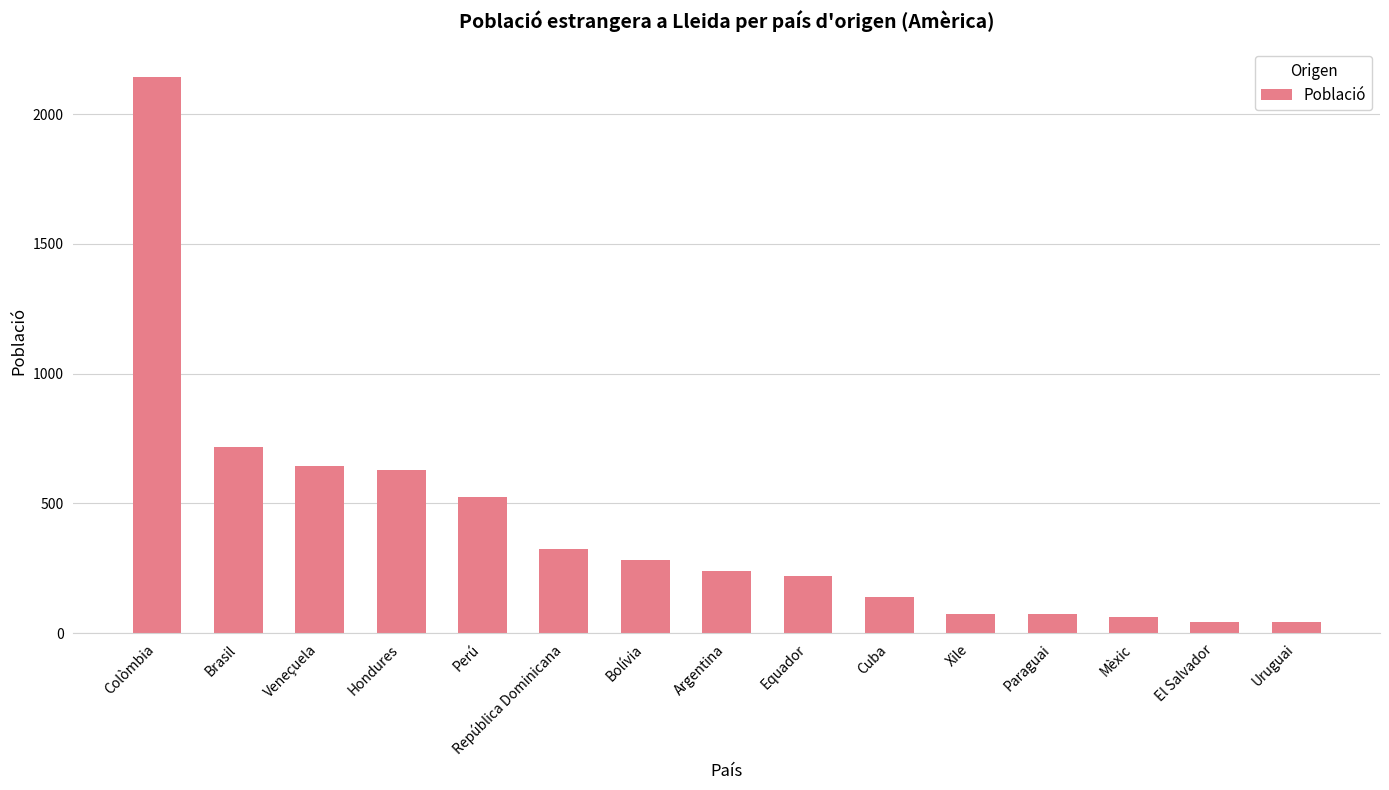

How many data points does each series have?

15